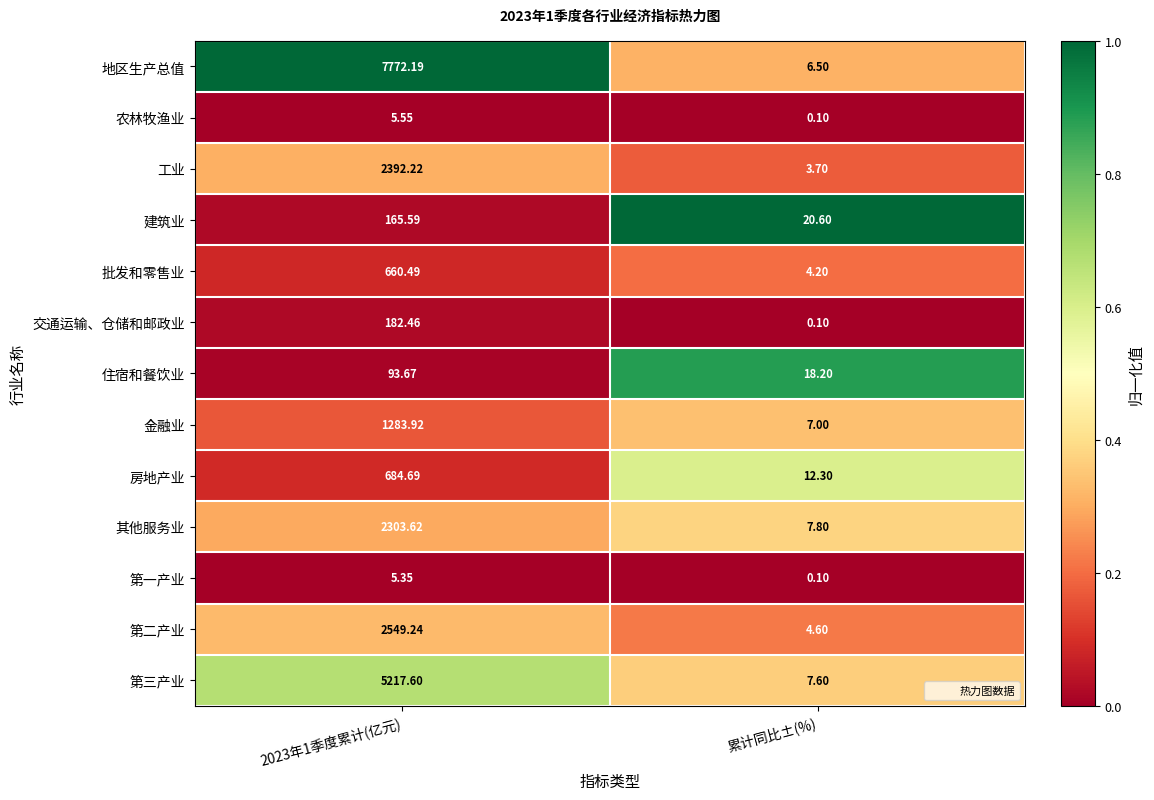

Which category has the highest value across all series?

2023年1季度累计(亿元)